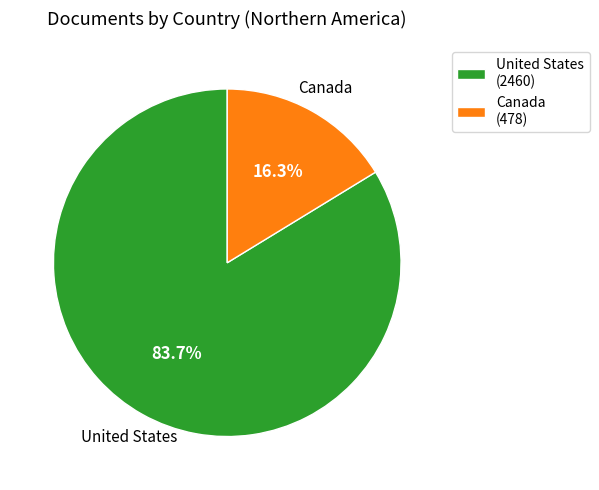

Is United States the majority of the pie?

Yes